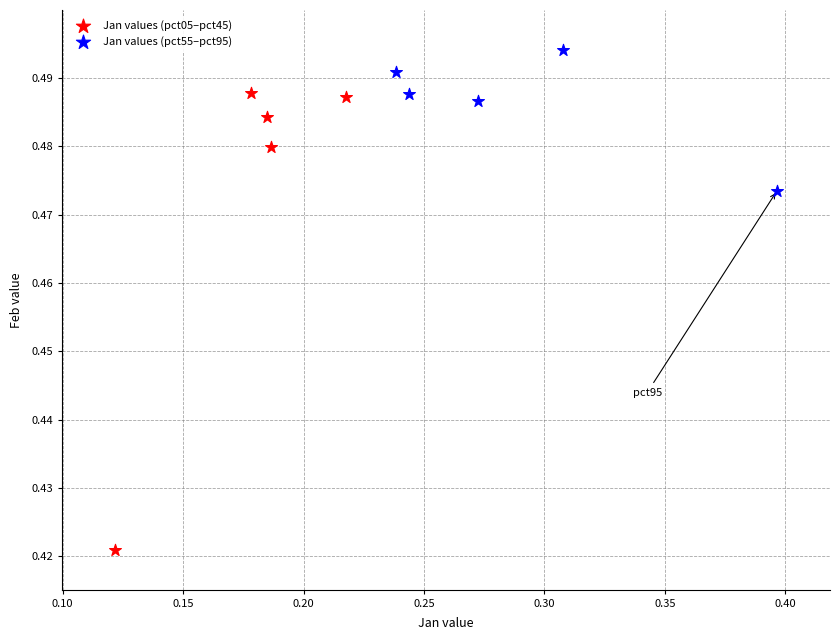

Which series has the largest Y range (max minus min)?

Jan values (pct05–pct45)